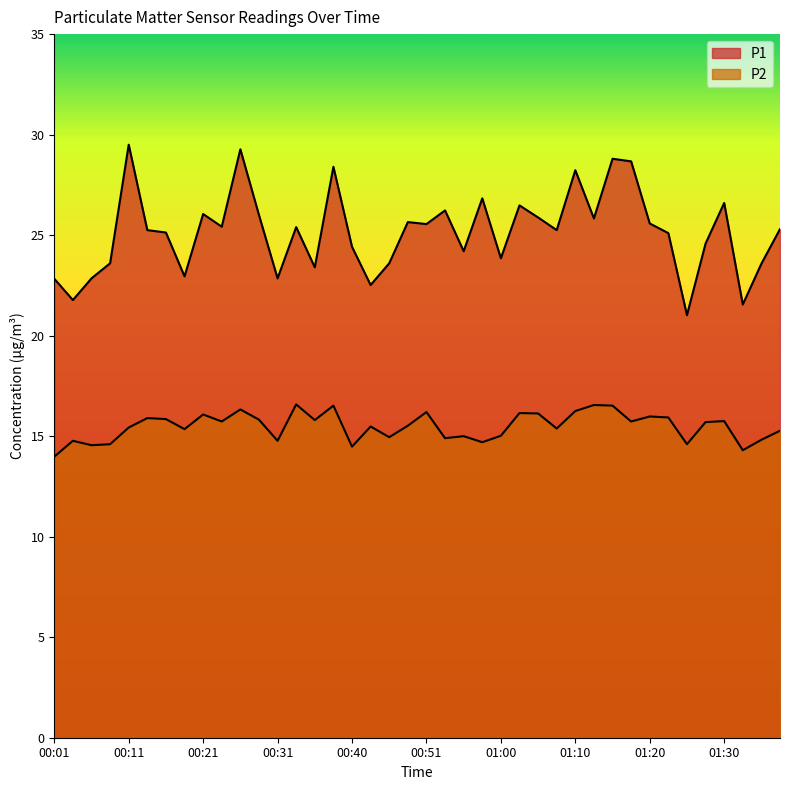

What value does the P1 series have at 00:40?

24.4